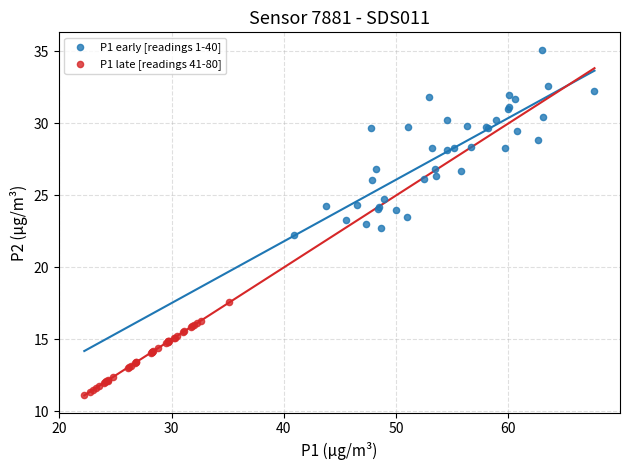

Which series has the widest spread of Y values?

P1 early [readings 1-40]